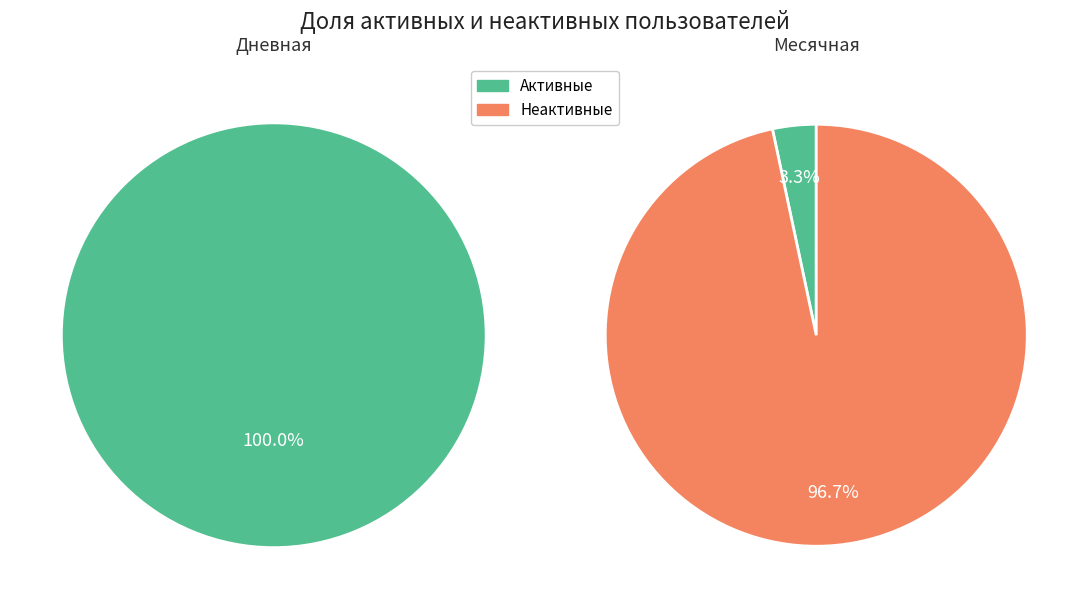

Do 6 and 11 together represent more than half of the pie?

No